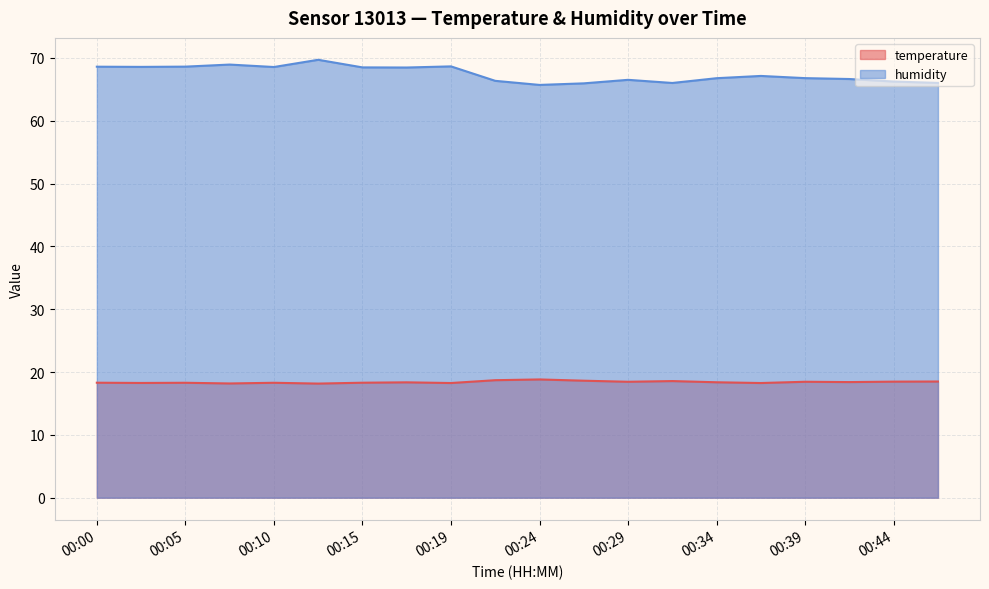

Does the chart display data point markers on the line(s)?

No